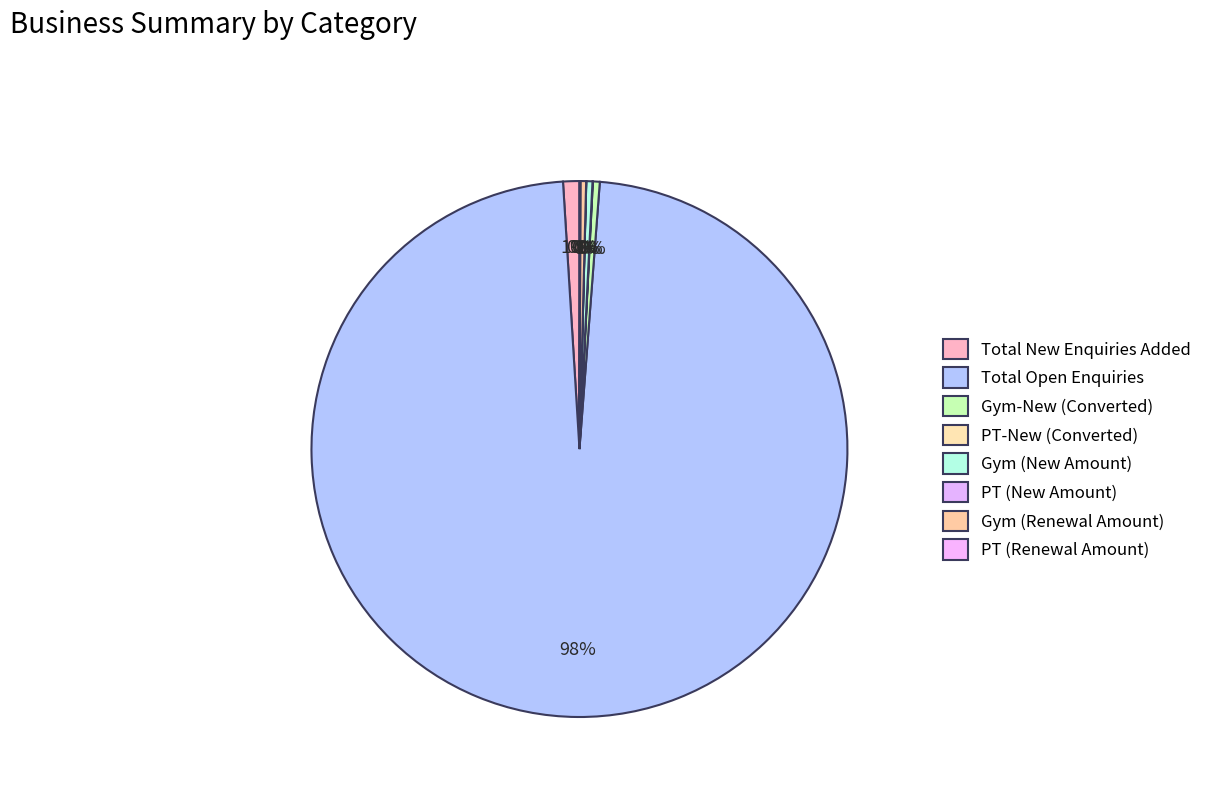

Which category accounts for the majority?

Total Open Enquiries